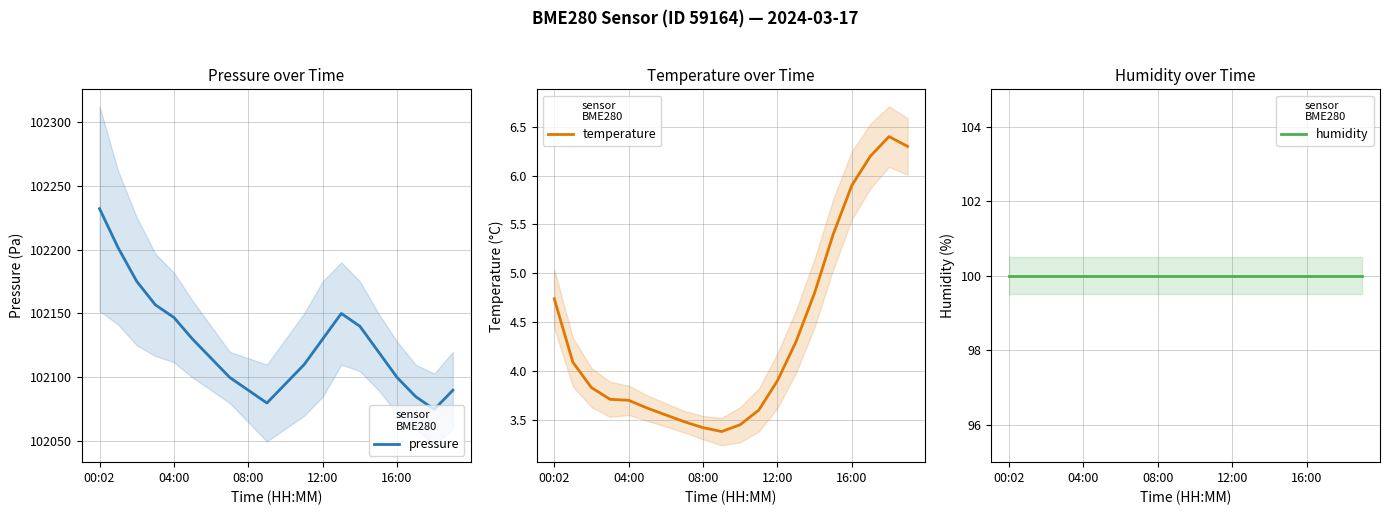

At which category is the sum across all series the highest?

00:02